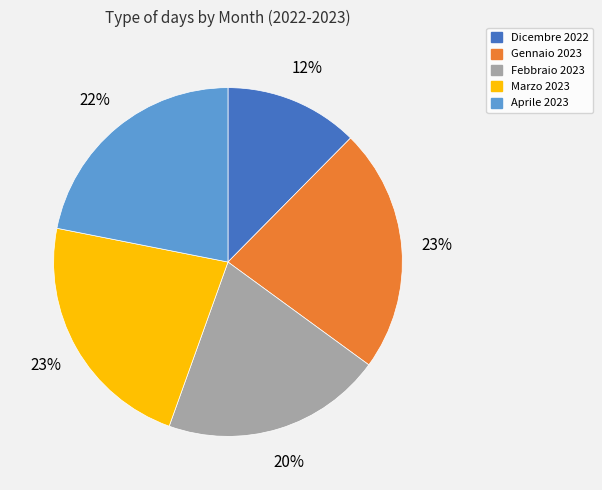

Is it true that Aprile 2023 is 36% of the pie?

False